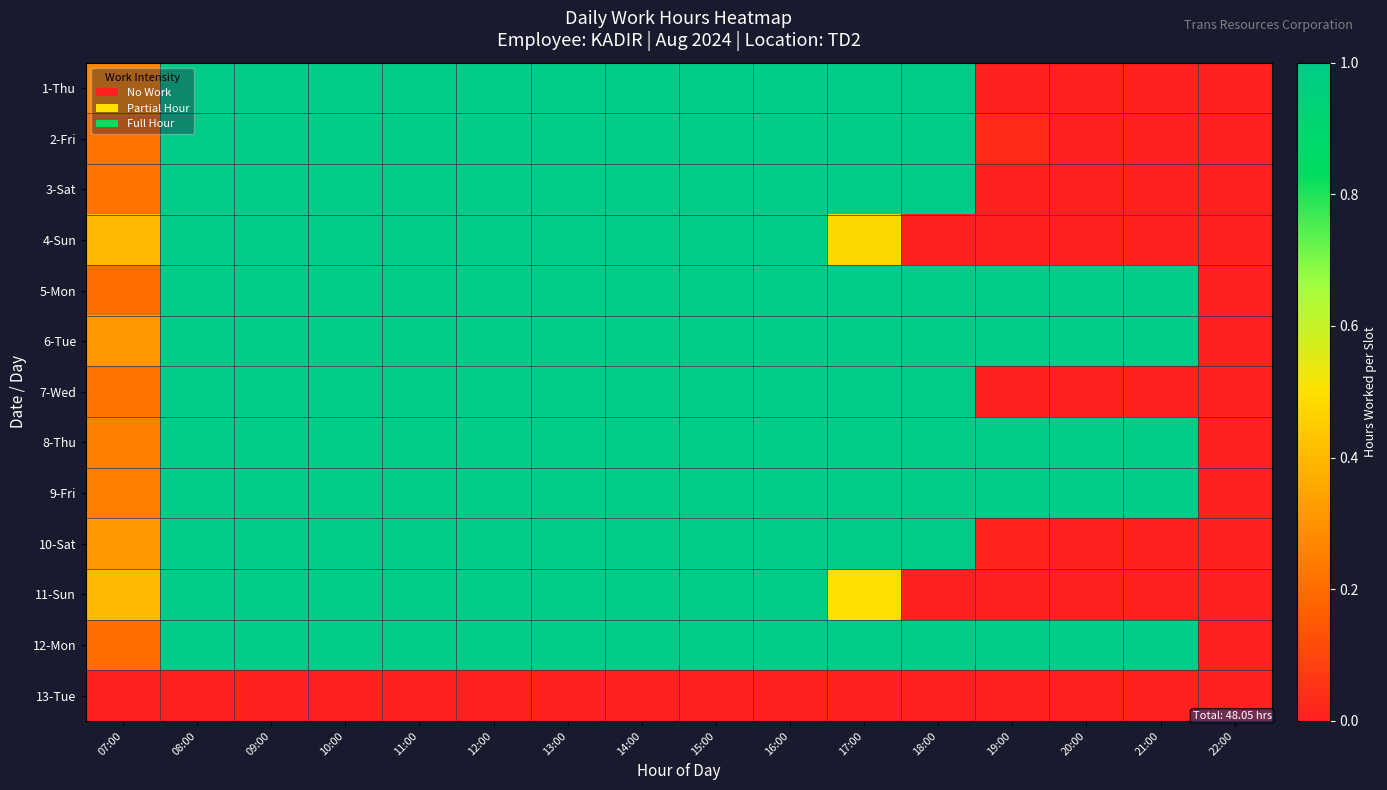

Reading left to right, list all the values displayed in this chart.

1-Thu: 07:00=0.3	08:00=1.0	09:00=1.0	10:00=1.0	11:00=1.0	12:00=1.0	13:00=1.0	14:00=1.0	15:00=1.0	16:00=1.0	17:00=1.0	18:00=1.0	19:00=0.0	20:00=0.0	21:00=0.0	22:00=0.0
2-Fri: 07:00=0.2	08:00=1.0	09:00=1.0	10:00=1.0	11:00=1.0	12:00=1.0	13:00=1.0	14:00=1.0	15:00=1.0	16:00=1.0	17:00=1.0	18:00=1.0	19:00=0.0	20:00=0.0	21:00=0.0	22:00=0.0
3-Sat: 07:00=0.2	08:00=1.0	09:00=1.0	10:00=1.0	11:00=1.0	12:00=1.0	13:00=1.0	14:00=1.0	15:00=1.0	16:00=1.0	17:00=1.0	18:00=1.0	19:00=0.0	20:00=0.0	21:00=0.0	22:00=0.0
4-Sun: 07:00=0.4	08:00=1.0	09:00=1.0	10:00=1.0	11:00=1.0	12:00=1.0	13:00=1.0	14:00=1.0	15:00=1.0	16:00=1.0	17:00=0.5	18:00=0.0	19:00=0.0	20:00=0.0	21:00=0.0	22:00=0.0
5-Mon: 07:00=0.2	08:00=1.0	09:00=1.0	10:00=1.0	11:00=1.0	12:00=1.0	13:00=1.0	14:00=1.0	15:00=1.0	16:00=1.0	17:00=1.0	18:00=1.0	19:00=1.0	20:00=1.0	21:00=1.0	22:00=0.0
6-Tue: 07:00=0.3	08:00=1.0	09:00=1.0	10:00=1.0	11:00=1.0	12:00=1.0	13:00=1.0	14:00=1.0	15:00=1.0	16:00=1.0	17:00=1.0	18:00=1.0	19:00=1.0	20:00=1.0	21:00=1.0	22:00=0.0
7-Wed: 07:00=0.2	08:00=1.0	09:00=1.0	10:00=1.0	11:00=1.0	12:00=1.0	13:00=1.0	14:00=1.0	15:00=1.0	16:00=1.0	17:00=1.0	18:00=1.0	19:00=0.0	20:00=0.0	21:00=0.0	22:00=0.0
8-Thu: 07:00=0.2	08:00=1.0	09:00=1.0	10:00=1.0	11:00=1.0	12:00=1.0	13:00=1.0	14:00=1.0	15:00=1.0	16:00=1.0	17:00=1.0	18:00=1.0	19:00=1.0	20:00=1.0	21:00=1.0	22:00=0.0
9-Fri: 07:00=0.2	08:00=1.0	09:00=1.0	10:00=1.0	11:00=1.0	12:00=1.0	13:00=1.0	14:00=1.0	15:00=1.0	16:00=1.0	17:00=1.0	18:00=1.0	19:00=1.0	20:00=1.0	21:00=1.0	22:00=0.0
10-Sat: 07:00=0.3	08:00=1.0	09:00=1.0	10:00=1.0	11:00=1.0	12:00=1.0	13:00=1.0	14:00=1.0	15:00=1.0	16:00=1.0	17:00=1.0	18:00=1.0	19:00=0.0	20:00=0.0	21:00=0.0	22:00=0.0
11-Sun: 07:00=0.4	08:00=1.0	09:00=1.0	10:00=1.0	11:00=1.0	12:00=1.0	13:00=1.0	14:00=1.0	15:00=1.0	16:00=1.0	17:00=0.5	18:00=0.0	19:00=0.0	20:00=0.0	21:00=0.0	22:00=0.0
12-Mon: 07:00=0.2	08:00=1.0	09:00=1.0	10:00=1.0	11:00=1.0	12:00=1.0	13:00=1.0	14:00=1.0	15:00=1.0	16:00=1.0	17:00=1.0	18:00=1.0	19:00=1.0	20:00=1.0	21:00=1.0	22:00=0.0
13-Tue: 07:00=0.0	08:00=0.0	09:00=0.0	10:00=0.0	11:00=0.0	12:00=0.0	13:00=0.0	14:00=0.0	15:00=0.0	16:00=0.0	17:00=0.0	18:00=0.0	19:00=0.0	20:00=0.0	21:00=0.0	22:00=0.0